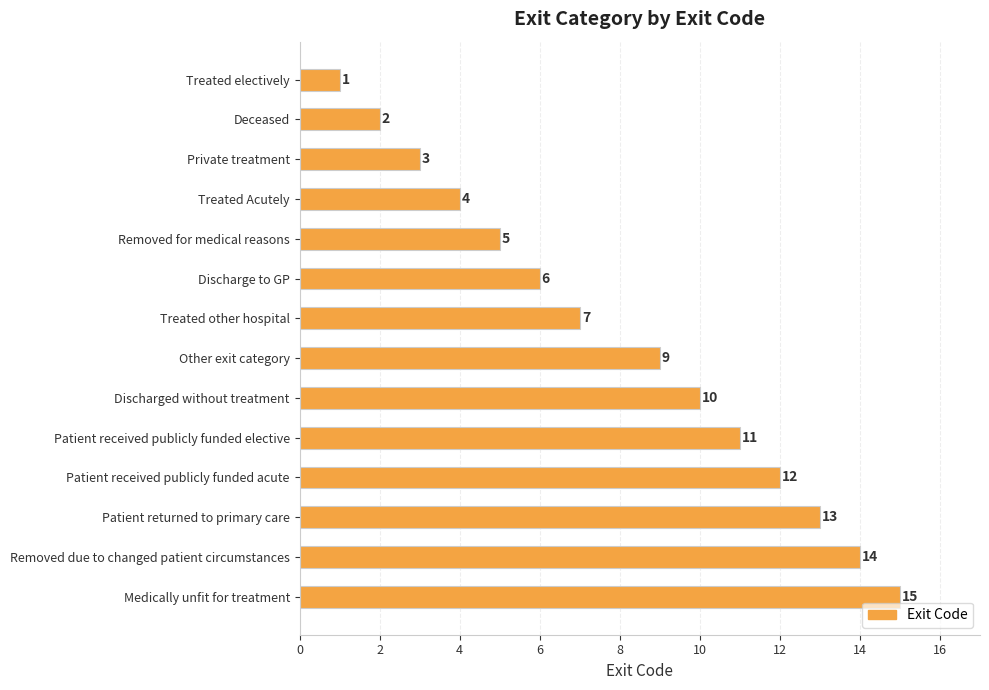

What is the change in value from Treated electively to Private treatment?

+2